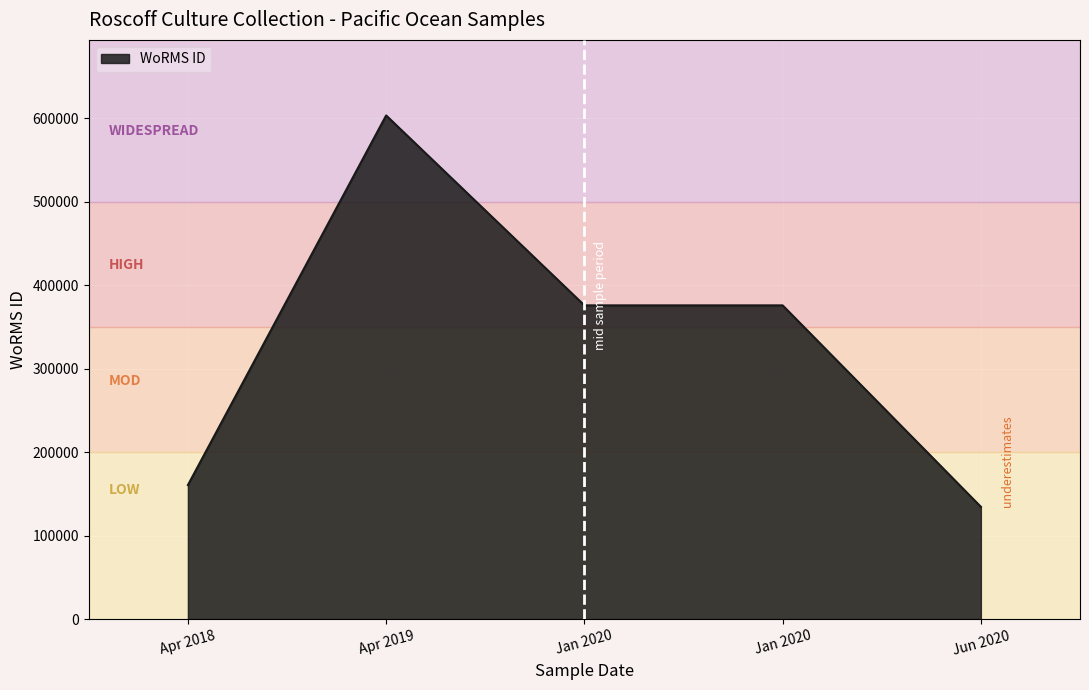

Count the number of categories in the chart.

5